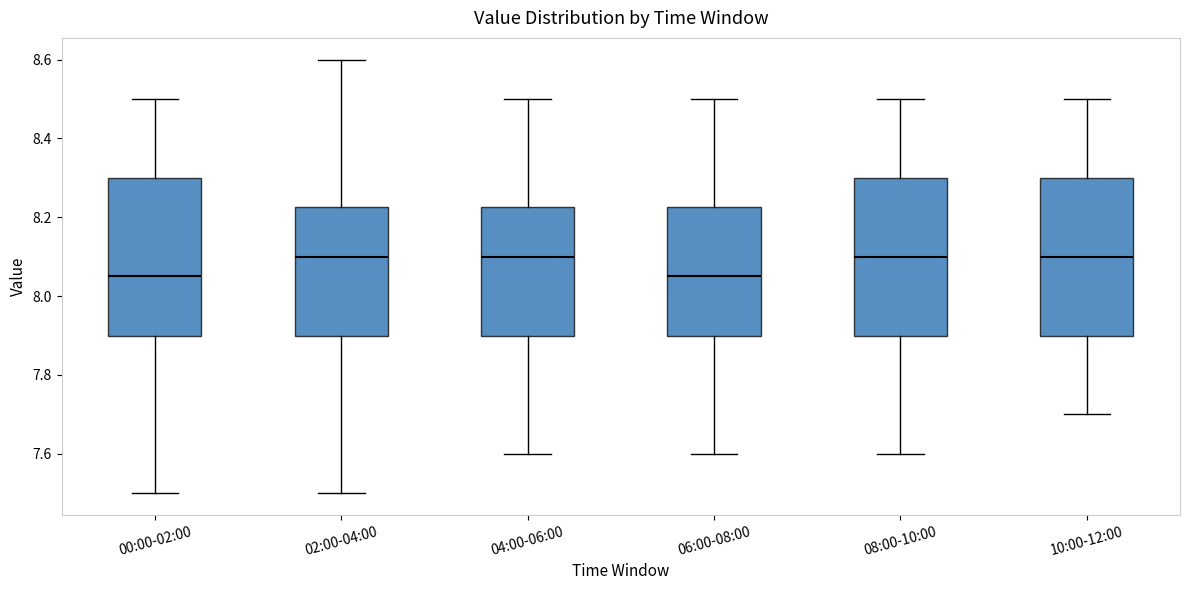

Reading left to right, transcribe this box plot: for each box, give where its median line is, the range the box spans, and where its two whiskers end, as read against the y-axis. The values are not printed on the chart, so give them approximately, as read against the axis.

00:00-02:00: median 8.06, box 7.90 to 8.30, whiskers 7.50 to 8.50
02:00-04:00: median 8.10, box 7.90 to 8.22, whiskers 7.50 to 8.60
04:00-06:00: median 8.10, box 7.90 to 8.22, whiskers 7.60 to 8.50
06:00-08:00: median 8.06, box 7.90 to 8.22, whiskers 7.60 to 8.50
08:00-10:00: median 8.10, box 7.90 to 8.30, whiskers 7.60 to 8.50
10:00-12:00: median 8.10, box 7.90 to 8.30, whiskers 7.70 to 8.50